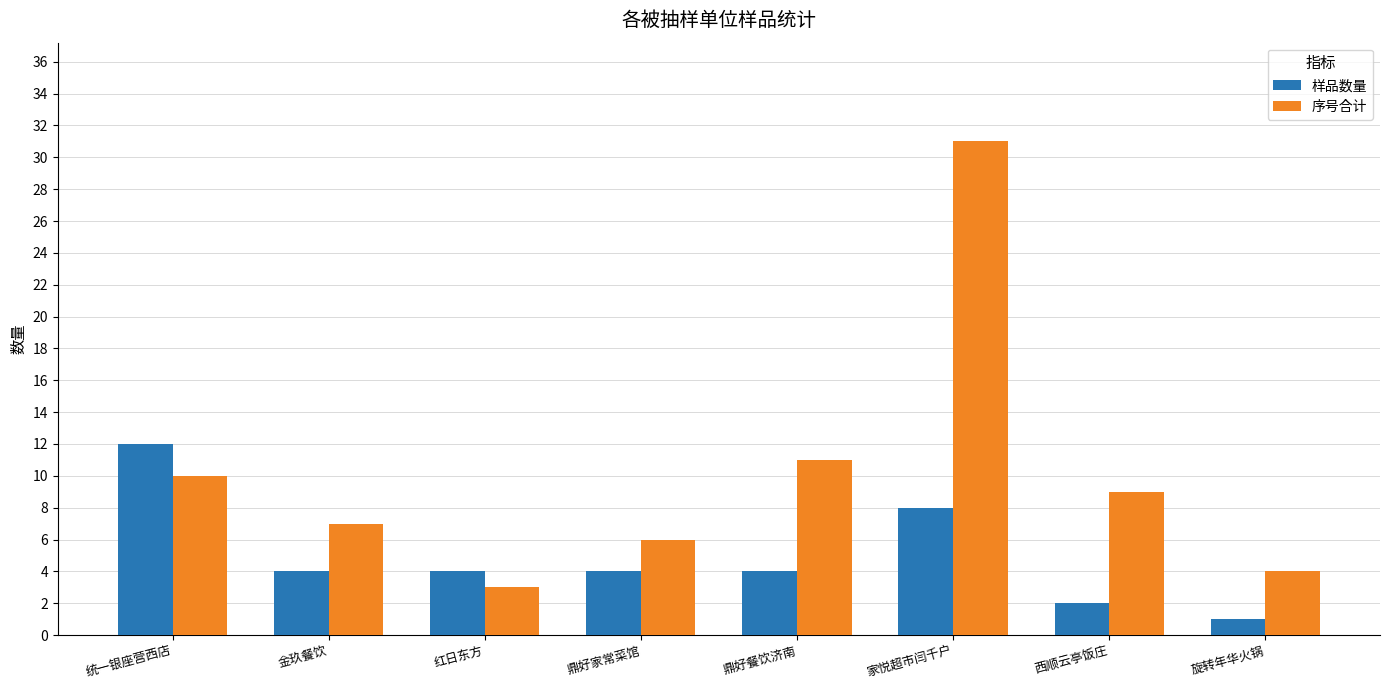

What is the difference between the 序号合计 values at 旋转年华火锅 and 鼎好家常菜馆?

2